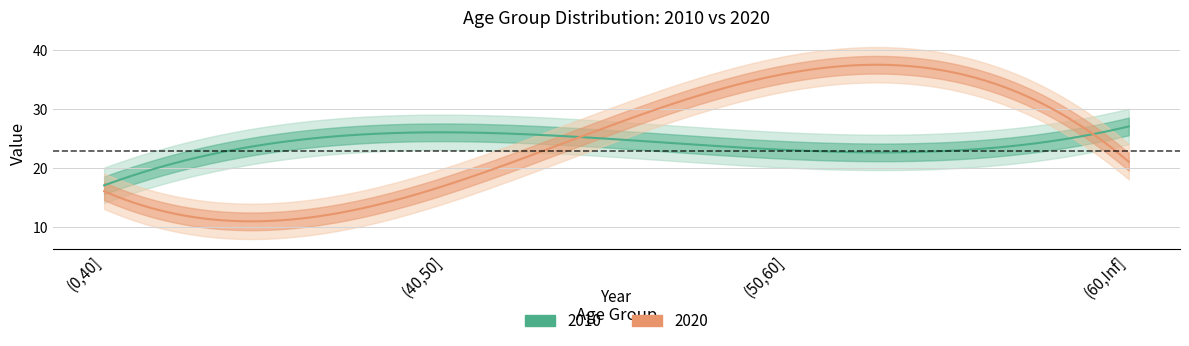

Which category has the lowest value in the 2010 series?

(0,40]